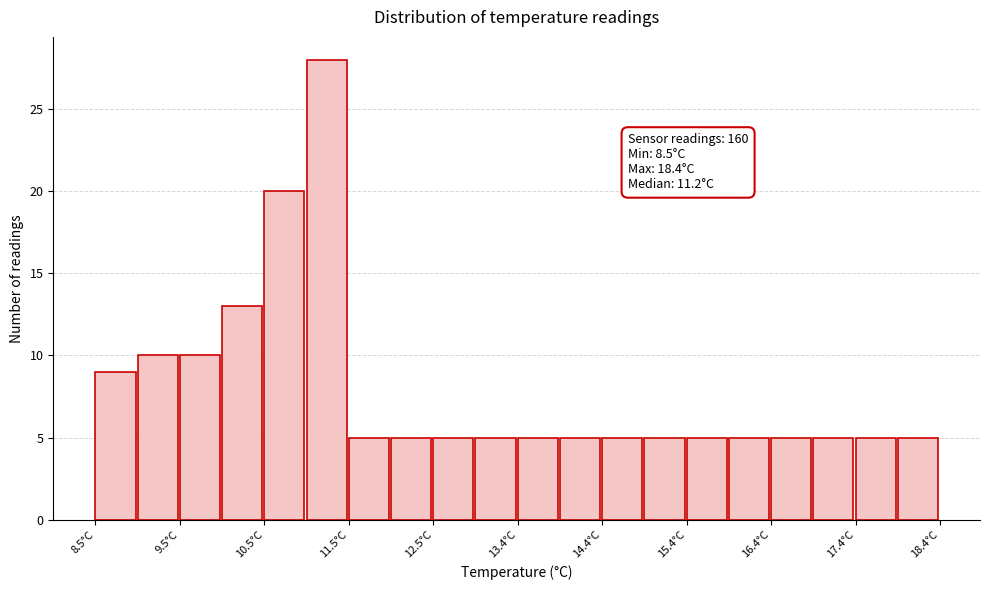

Which range on the x-axis has the tallest bar?

11.0 to 11.5